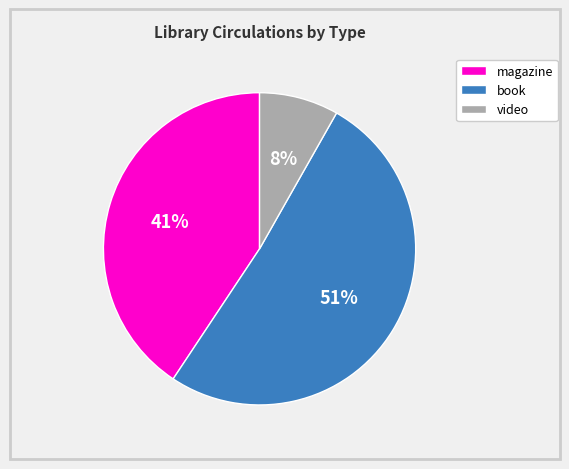

How many slices are in this pie chart?

3